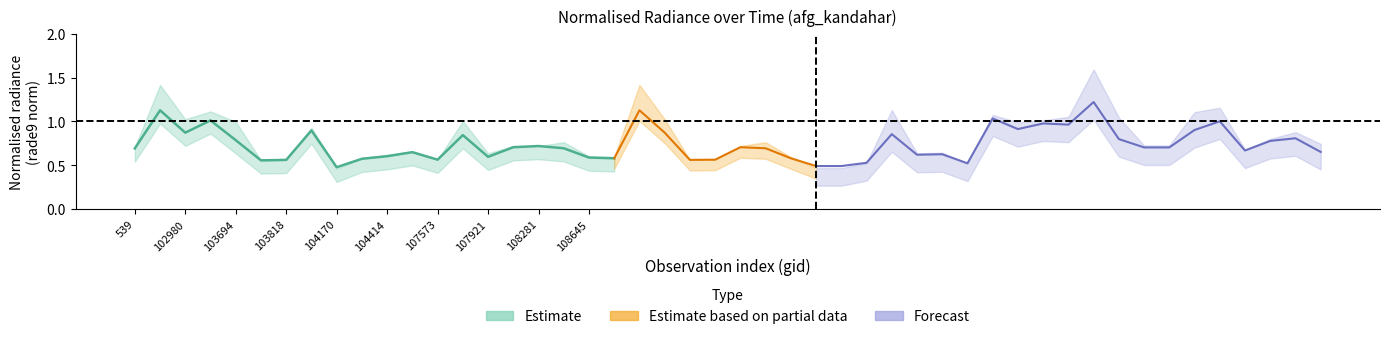

Is this an area chart (filled region under the line)?

No